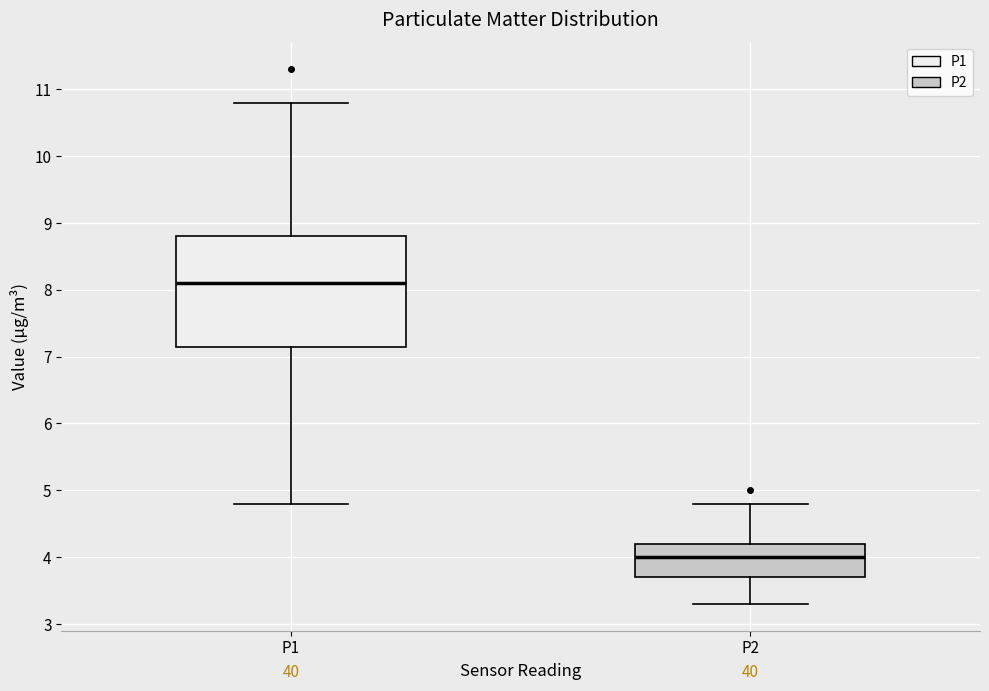

Reading left to right, read every box against the y-axis: the position of its median line, the range the box covers, and the ends of its whiskers. The values are not printed on the chart, so give them approximately, as read against the axis.

P1: median 8.1, box 7.2 to 8.8, whiskers 4.8 to 10.8
P2: median 4.0, box 3.7 to 4.2, whiskers 3.3 to 4.8